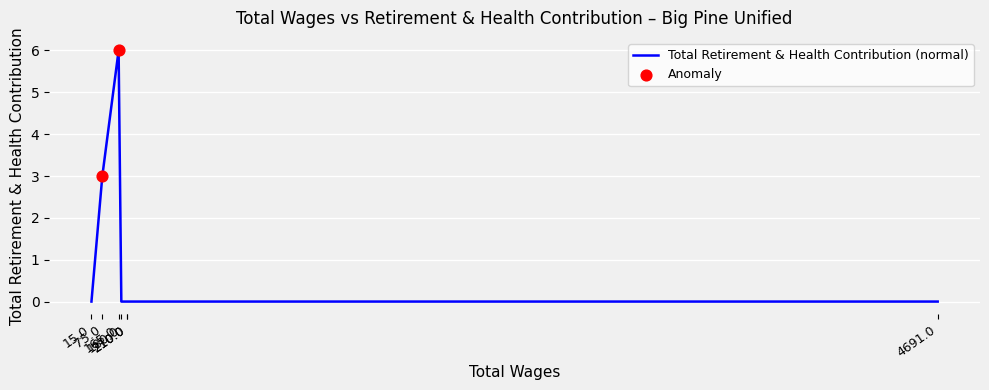

What is the change in value from 210.0 to 75.0?

+3